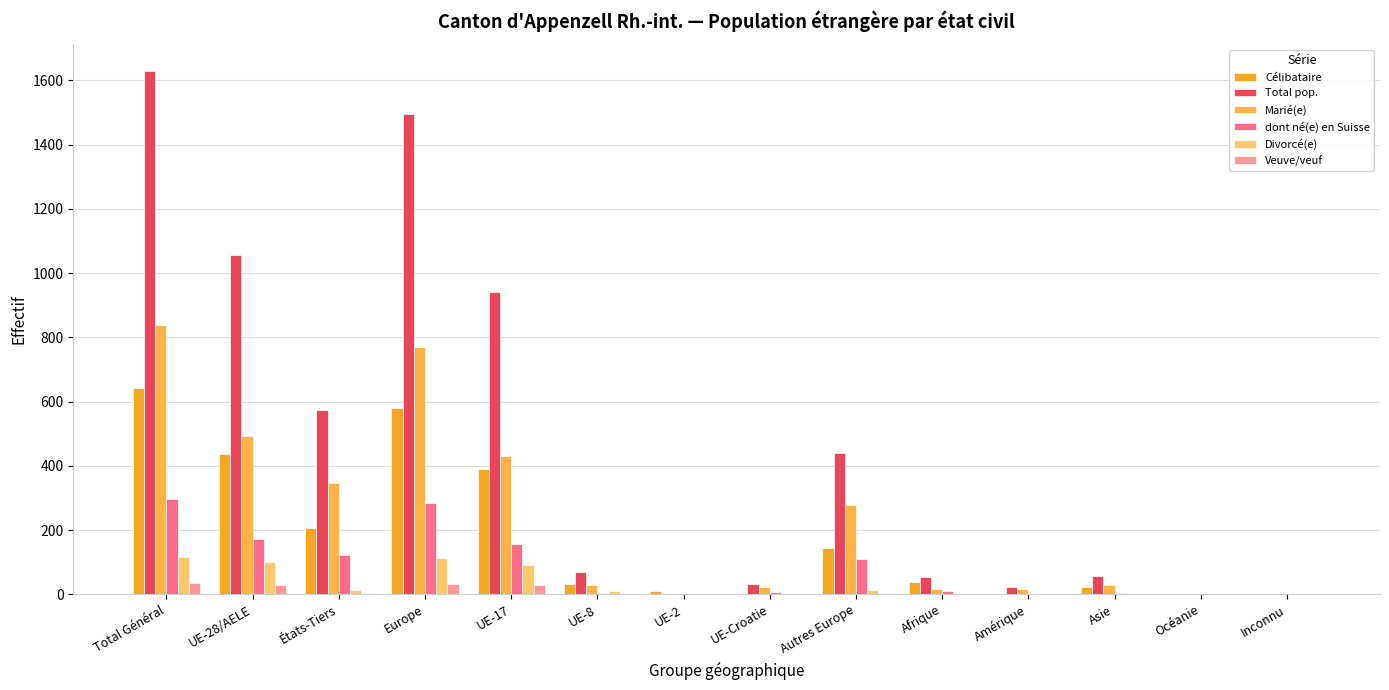

What is the difference between the maximum and minimum values in the dont né(e) en Suisse series?

297